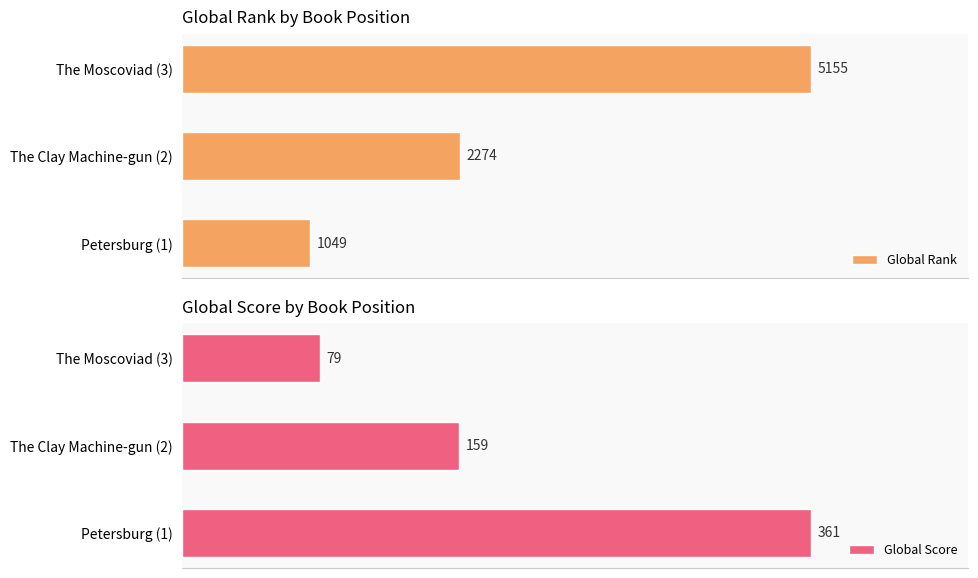

Rank the categories by Global Score value from lowest to highest.

The Moscoviad (3), The Clay Machine-gun (2), Petersburg (1)